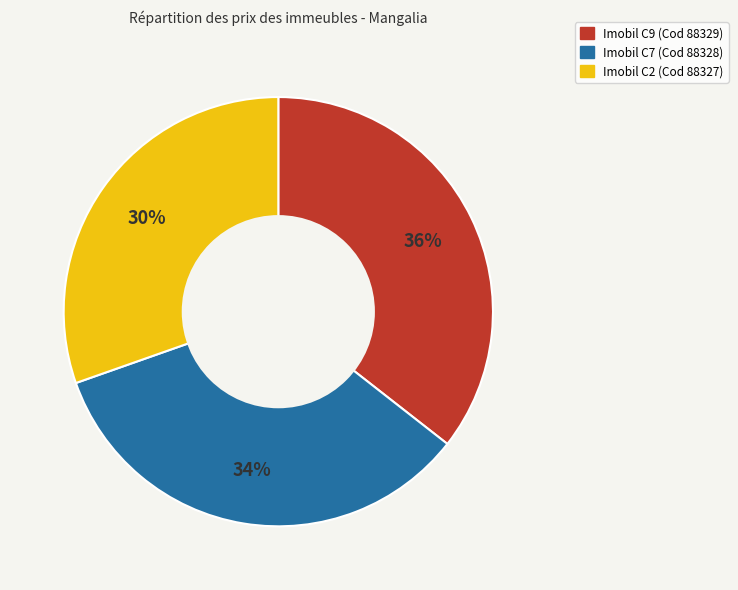

To the nearest percent, what is the average slice percentage?

33%